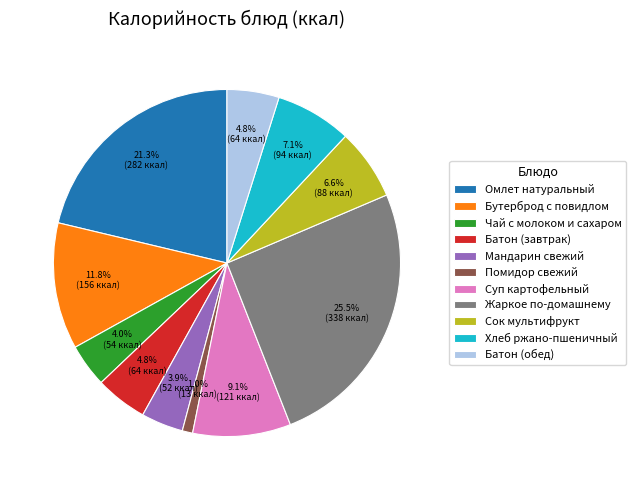

To the nearest percent, what portion does Мандарин свежий represent?

4%